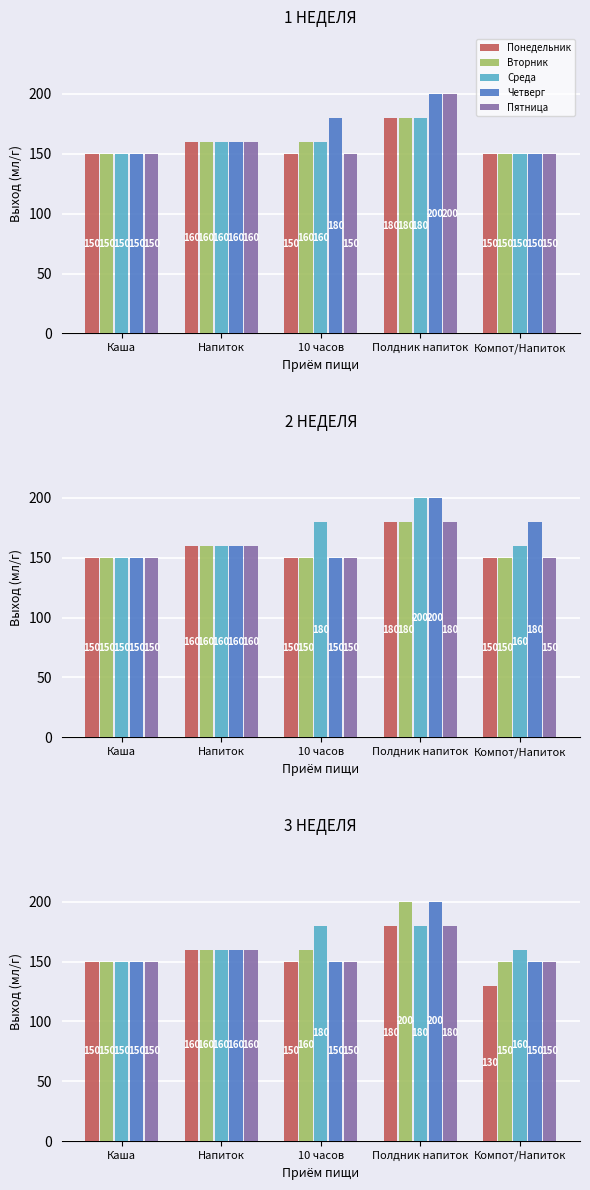

How many data points in Вторник are above 160?

1